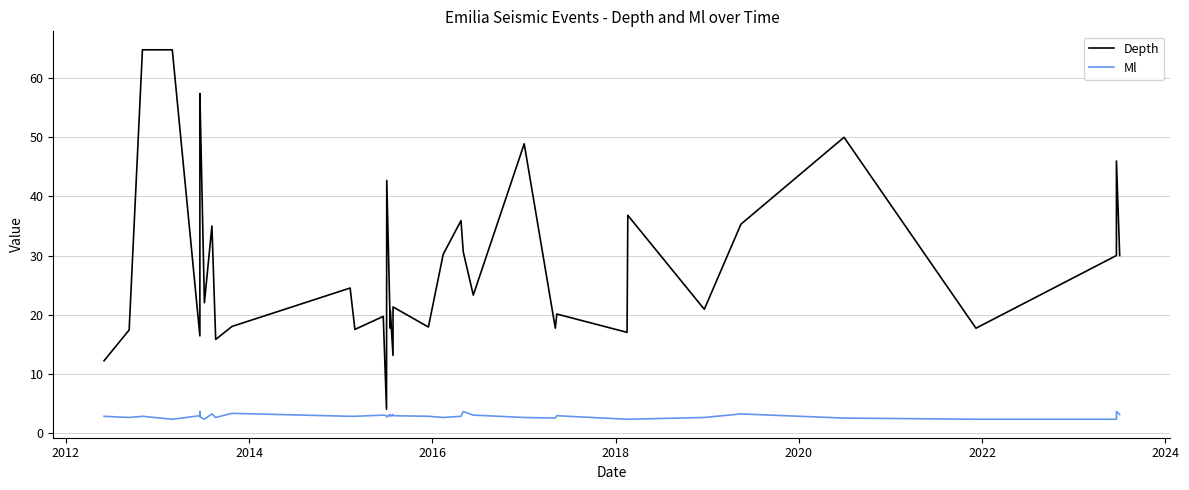

Reading right to left, extract all data points from this chart.

Depth: 30.0	46.0	30.0	17.7	50.0	35.3	20.9	36.8	17.0	20.1	17.7	48.9	23.3	30.6	35.9	30.2	17.9	21.3	19.1	13.1	20.7	17.7	42.7	4.0	19.7	17.5	24.5	18.0	15.8	35.0	22.0	57.4	45.1	44.0	37.9	16.4	64.8	64.8	17.4	12.2
Ml: 3.1	3.6	2.3	2.3	2.5	3.2	2.6	2.3	2.3	2.9	2.5	2.6	3.0	3.6	2.8	2.6	2.8	2.9	3.1	3.1	2.8	3.1	2.7	2.9	3.0	2.8	2.8	3.3	2.6	3.2	2.3	2.7	3.3	2.9	3.6	2.9	2.3	2.8	2.6	2.8